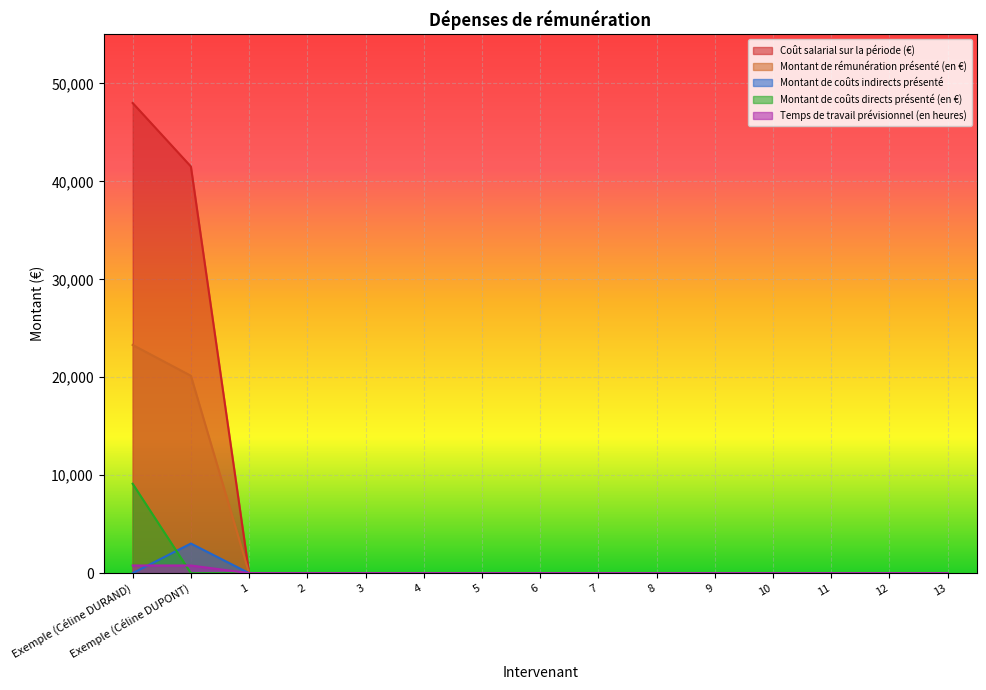

Count the number of categories in the chart.

15